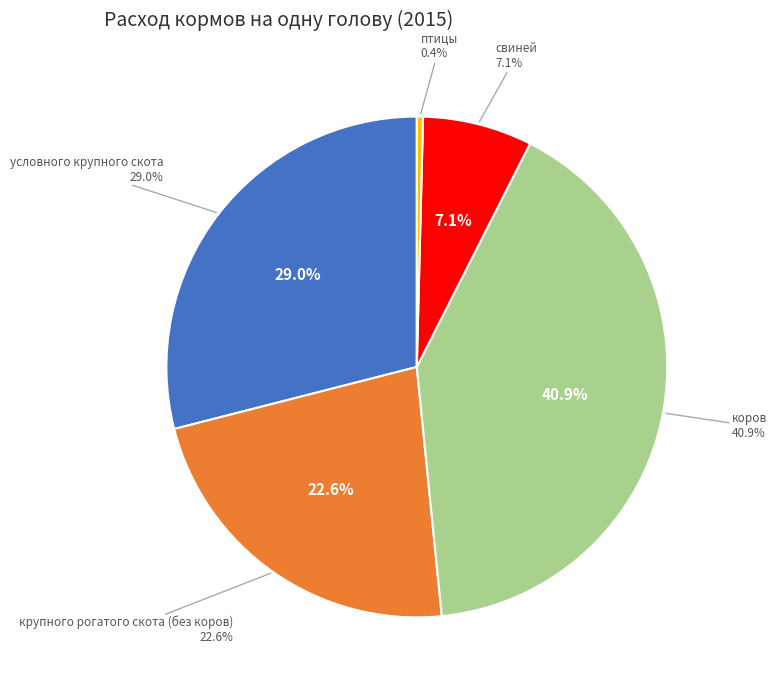

What percentage is the условного крупного скота slice, to the nearest percent?

29%